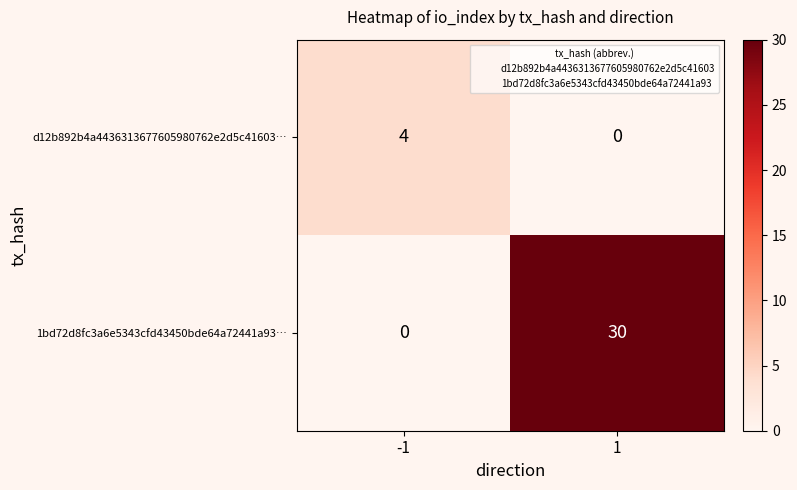

Rank the series at 1 from lowest to highest value.

d12b892b4a4436313677605980762e2d5c41603…, 1bd72d8fc3a6e5343cfd43450bde64a72441a93…